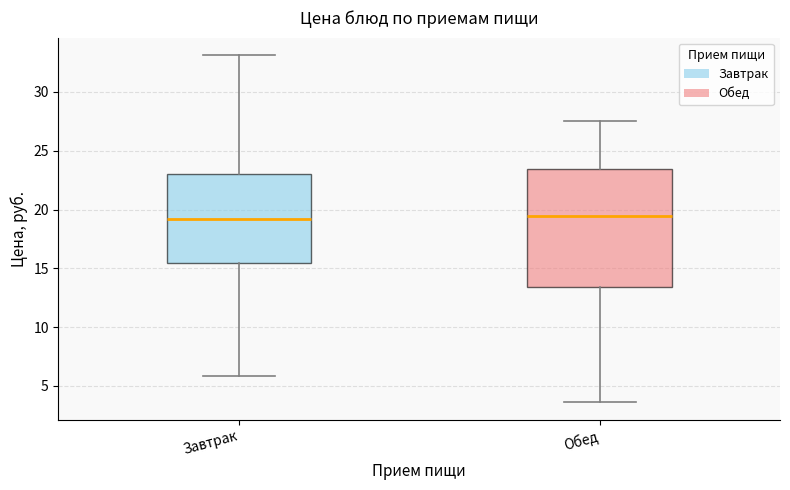

Reading left to right, transcribe this box plot: for each box, give where its median line is, the range the box spans, and where its two whiskers end, as read against the y-axis. The values are not printed on the chart, so give them approximately, as read against the axis.

Завтрак: median 19.0, box 15.5 to 23.0, whiskers 6.0 to 33.0
Обед: median 19.5, box 13.5 to 23.5, whiskers 3.5 to 27.5